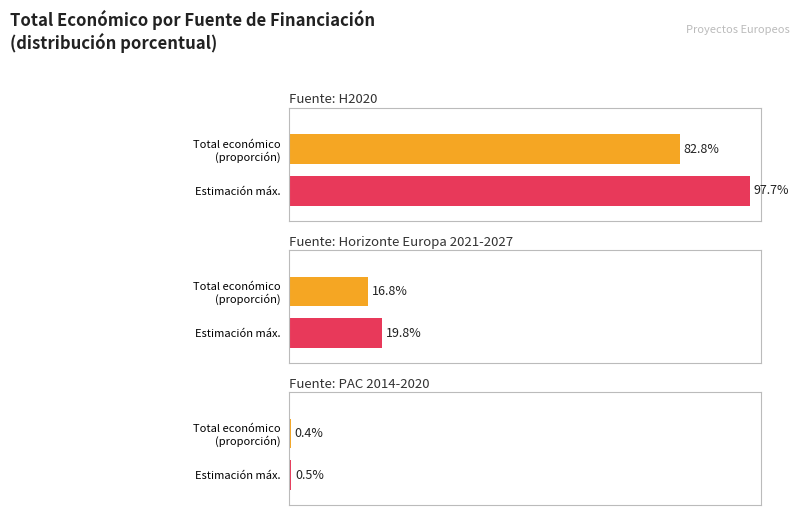

Does the chart contain any negative values?

No